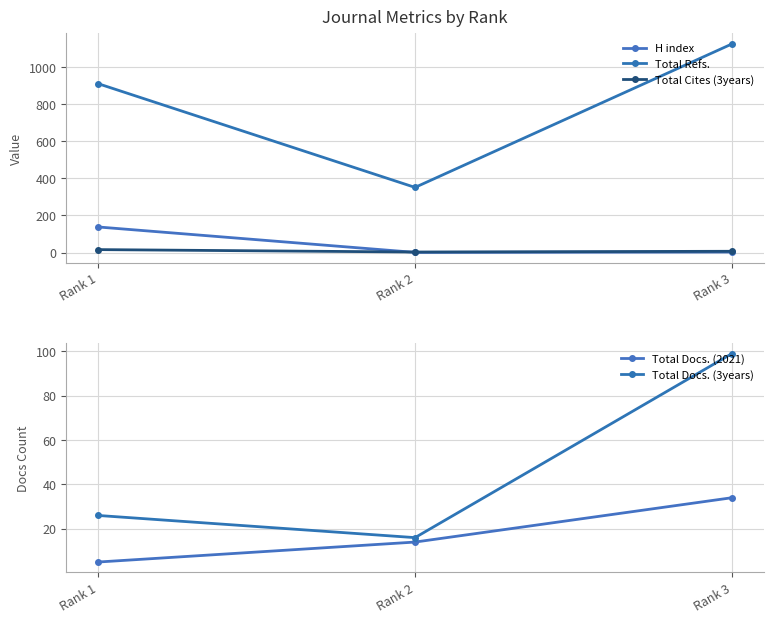

Where is Total Docs. (2021) nearest to the value 19?

Rank 2